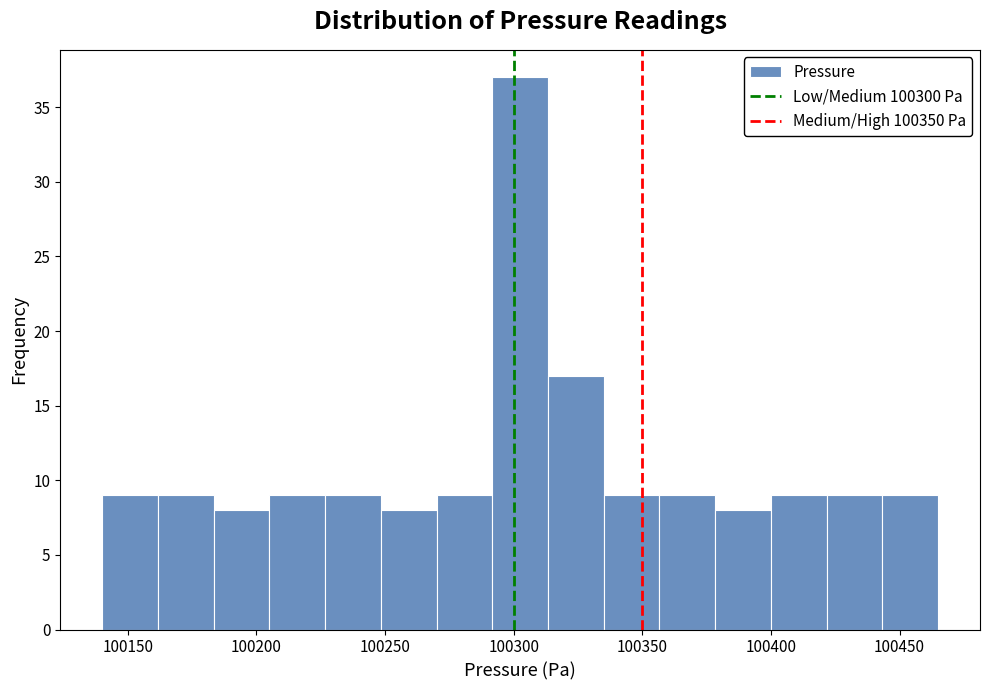

Which range on the x-axis has the tallest bar?

100290 to 100315